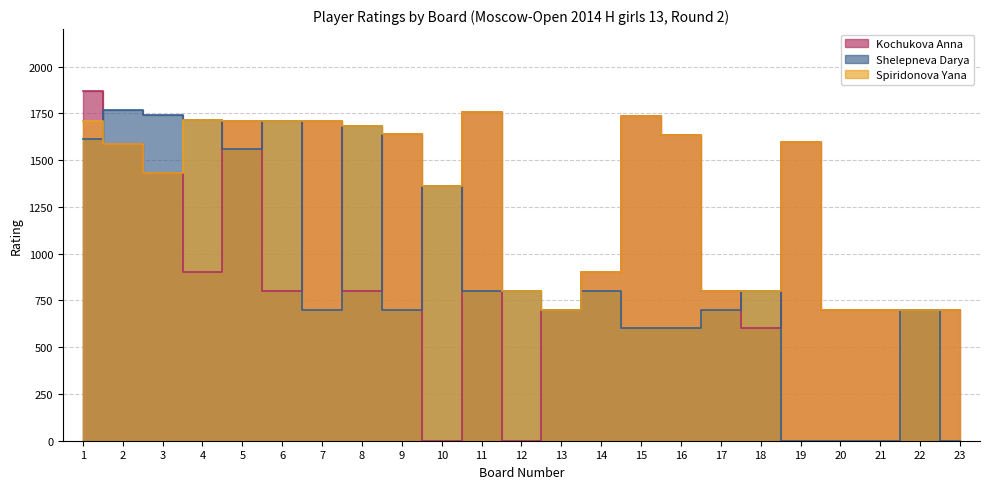

What is the value of the Spiridonova Yana point at the 9th from the left?

1639